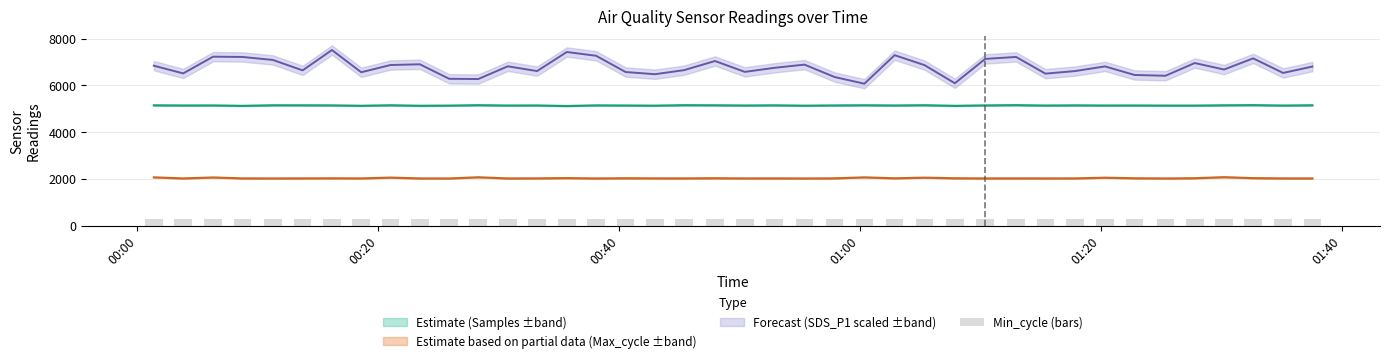

Which category has the lowest value in the SDS_P1 series?

2023/09/20 01:00:21